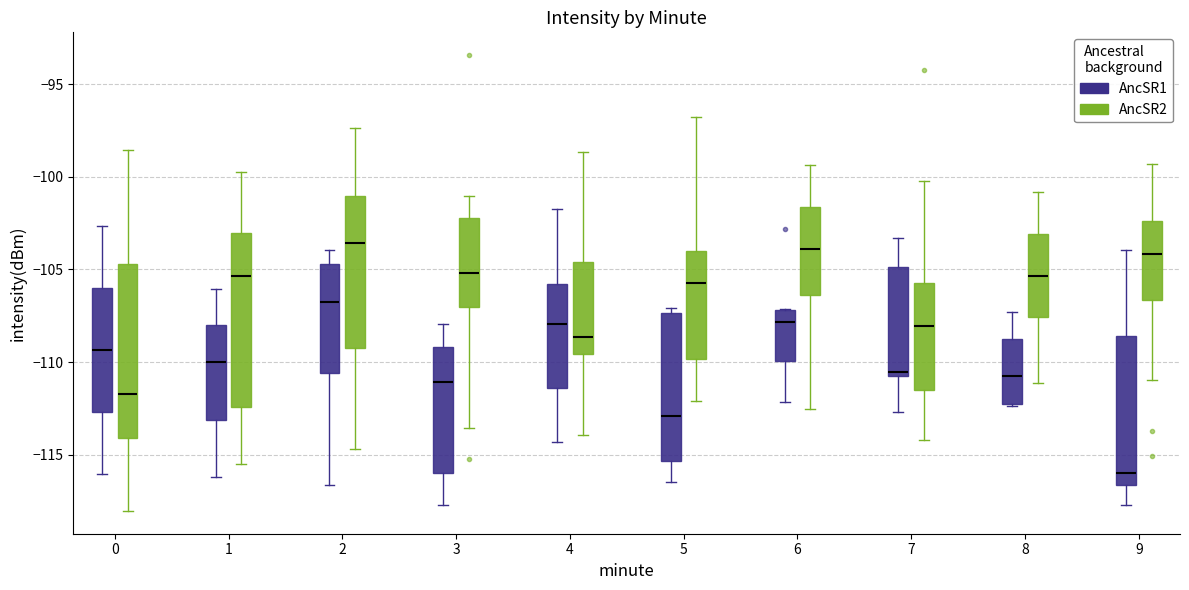

Reading left to right, read every box against the y-axis: the position of its median line, the range the box covers, and the ends of its whiskers. The values are not printed on the chart, so give them approximately, as read against the axis.

0 (AncSR1): median -109.5, box -112.5 to -106.0, whiskers -116.0 to -102.5
0 (AncSR2): median -111.5, box -114.0 to -104.5, whiskers -118.0 to -98.5
1 (AncSR1): median -110.0, box -113.0 to -108.0, whiskers -116.0 to -106.0
1 (AncSR2): median -105.5, box -112.5 to -103.0, whiskers -115.5 to -99.5
2 (AncSR1): median -107.0, box -110.5 to -104.5, whiskers -116.5 to -104.0
2 (AncSR2): median -103.5, box -109.0 to -101.0, whiskers -114.5 to -97.5
3 (AncSR1): median -111.0, box -116.0 to -109.0, whiskers -117.5 to -108.0
3 (AncSR2): median -105.0, box -107.0 to -102.0, whiskers -113.5 to -101.0
4 (AncSR1): median -108.0, box -111.5 to -106.0, whiskers -114.5 to -101.5
4 (AncSR2): median -108.5, box -109.5 to -104.5, whiskers -114.0 to -98.5
5 (AncSR1): median -113.0, box -115.5 to -107.5, whiskers -116.5 to -107.0
5 (AncSR2): median -105.5, box -110.0 to -104.0, whiskers -112.0 to -97.0
6 (AncSR1): median -108.0, box -110.0 to -107.0, whiskers -112.0 to -107.0
6 (AncSR2): median -104.0, box -106.5 to -101.5, whiskers -112.5 to -99.5
7 (AncSR1): median -110.5 (just above the box's lower edge), box -110.5 to -105.0, whiskers -112.5 to -103.5
7 (AncSR2): median -108.0, box -111.5 to -105.5, whiskers -114.0 to -100.0
8 (AncSR1): median -110.5, box -112.5 to -108.5, whiskers -112.5 to -107.5
8 (AncSR2): median -105.5, box -107.5 to -103.0, whiskers -111.0 to -101.0
9 (AncSR1): median -116.0, box -116.5 to -108.5, whiskers -117.5 to -104.0
9 (AncSR2): median -104.0, box -106.5 to -102.5, whiskers -111.0 to -99.5